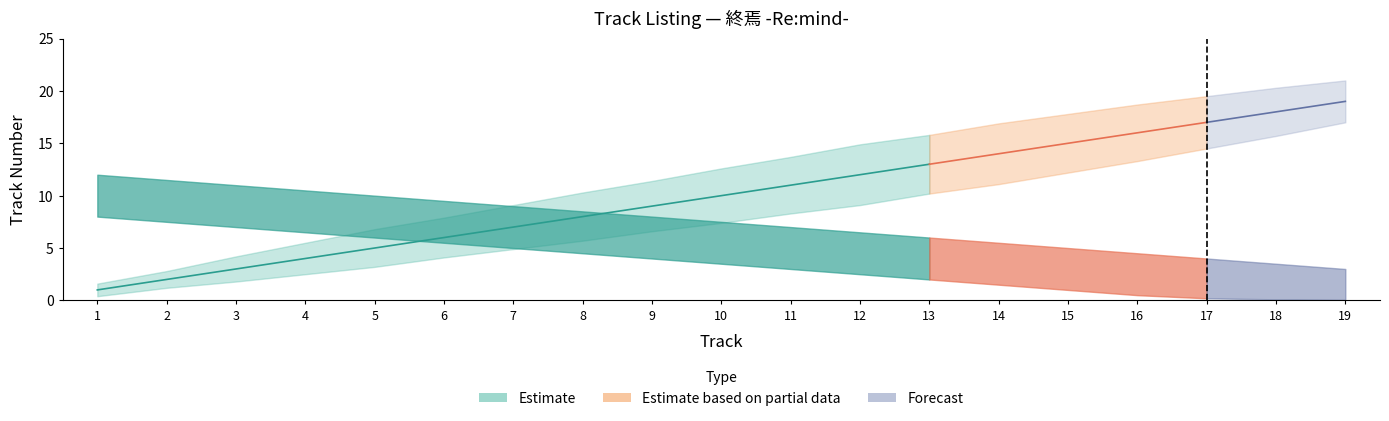

Reading right to left, list all the values displayed in this chart.

19=19	18=18	17=17	16=16	15=15	14=14	13=13	12=12	11=11	10=10	9=9	8=8	7=7	6=6	5=5	4=4	3=3	2=2	1=1